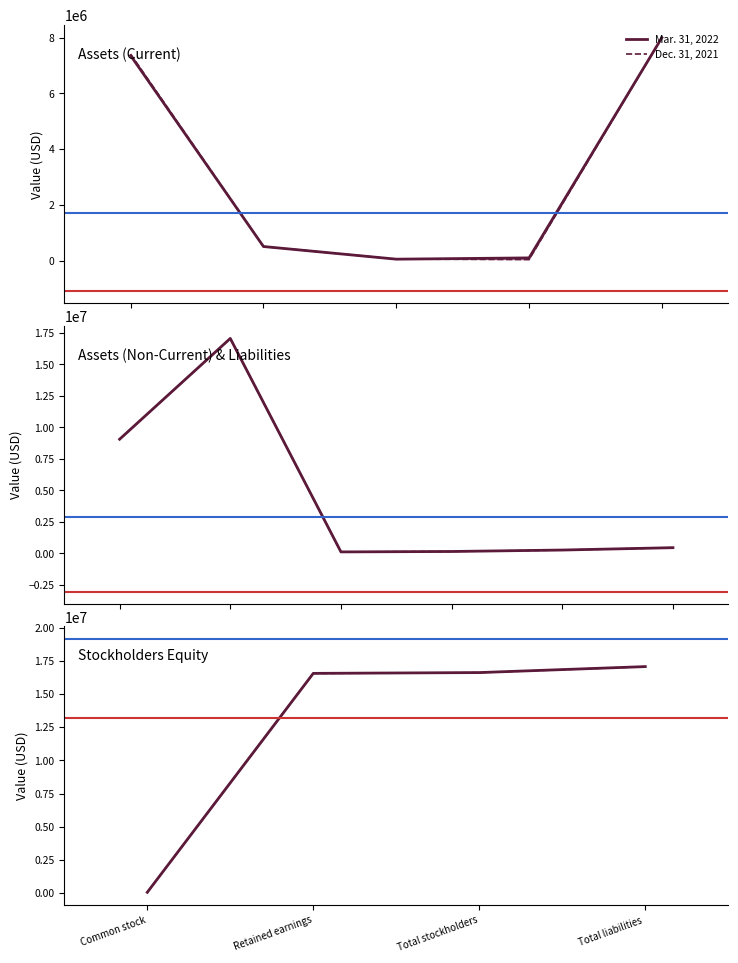

What is the approximate value of Dec. 31, 2021 at Retained earnings?

16546852